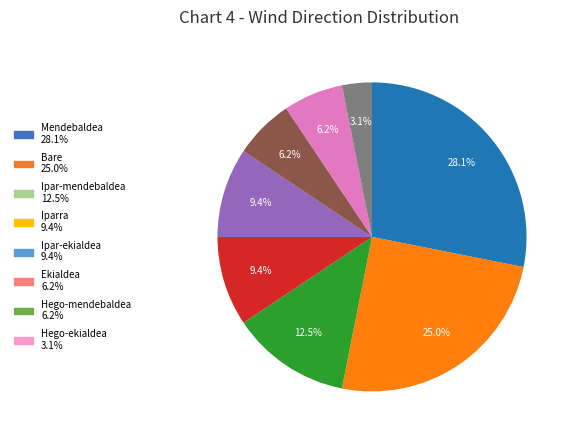

Does Ipar-ekialdea represent more than half of the total?

No